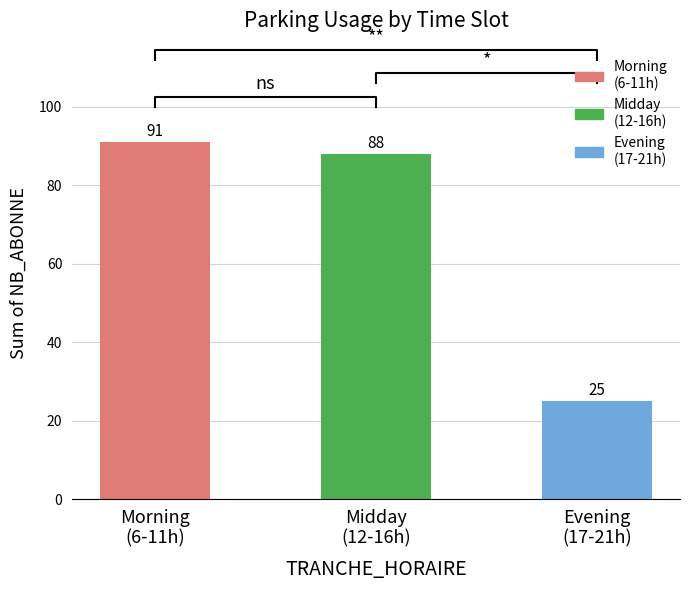

List the labels in order of value, largest first.

Morning
(6-11h), Midday
(12-16h), Evening
(17-21h)